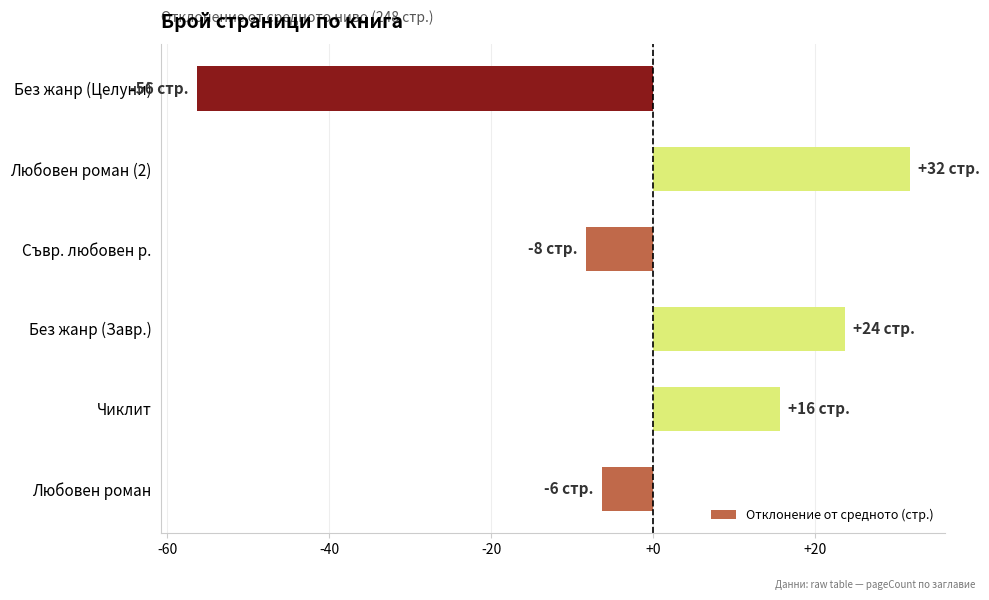

Rank the categories by value from highest to lowest.

Любовен роман (2), Без жанр (Завр.), Чиклит, Любовен роман, Съвр. любовен р., Без жанр (Целуни)